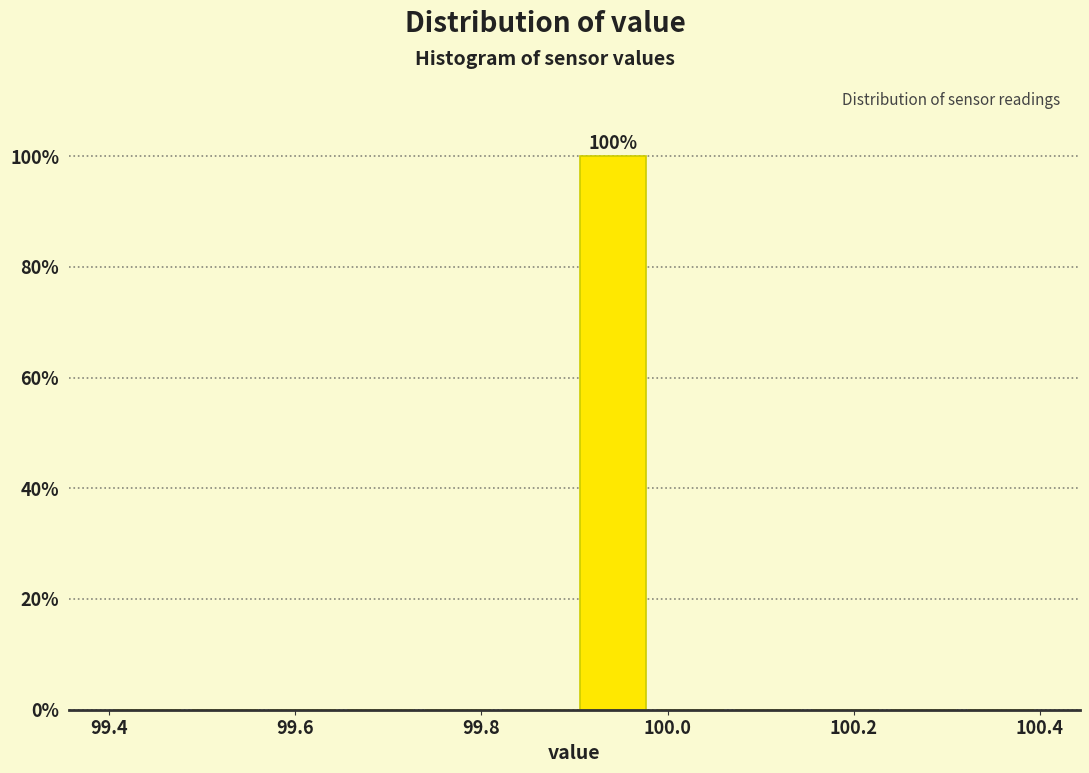

Over which range of the x-axis is the bar tallest?

99.90 to 99.98